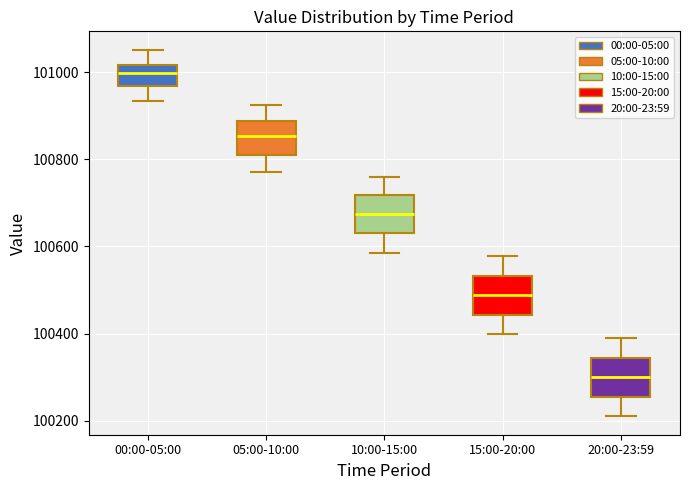

Reading left to right, transcribe this box plot: for each box, give where its median line is, the range the box spans, and where its two whiskers end, as read against the y-axis. The values are not printed on the chart, so give them approximately, as read against the axis.

00:00-05:00: median 101000, box 100960 to 101020, whiskers 100940 to 101060
05:00-10:00: median 100860, box 100800 to 100880, whiskers 100780 to 100920
10:00-15:00: median 100680, box 100640 to 100720, whiskers 100580 to 100760
15:00-20:00: median 100480, box 100440 to 100540, whiskers 100400 to 100580
20:00-23:59: median 100300, box 100260 to 100340, whiskers 100220 to 100400